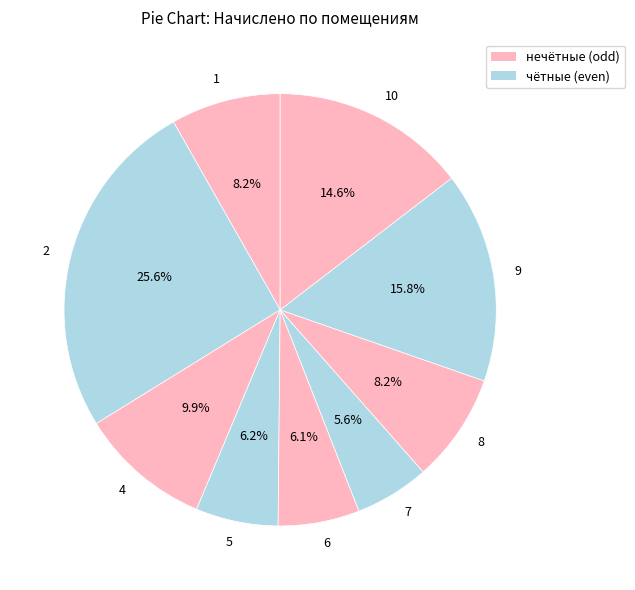

What percentage is the 2 slice, to the nearest percent?

26%